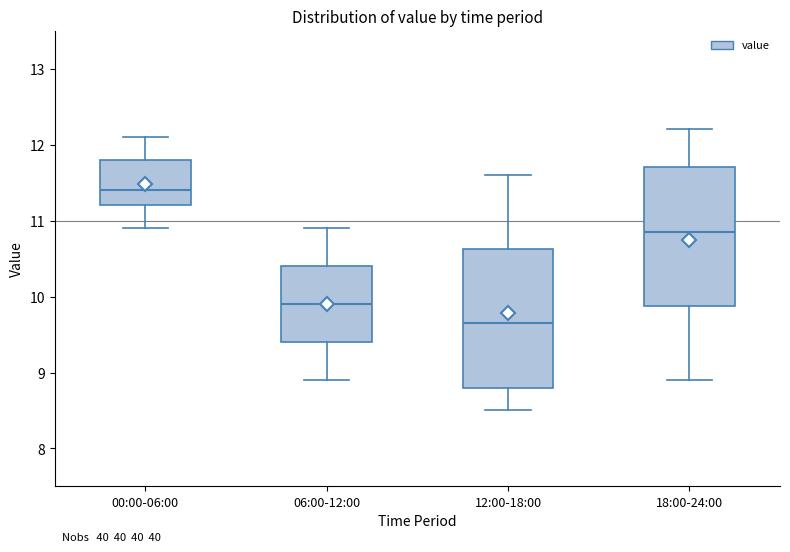

Where does the lower whisker of the box for 18:00-24:00 end on the y-axis? The values are not printed on the chart, so give them approximately, as read against the axis.

8.9